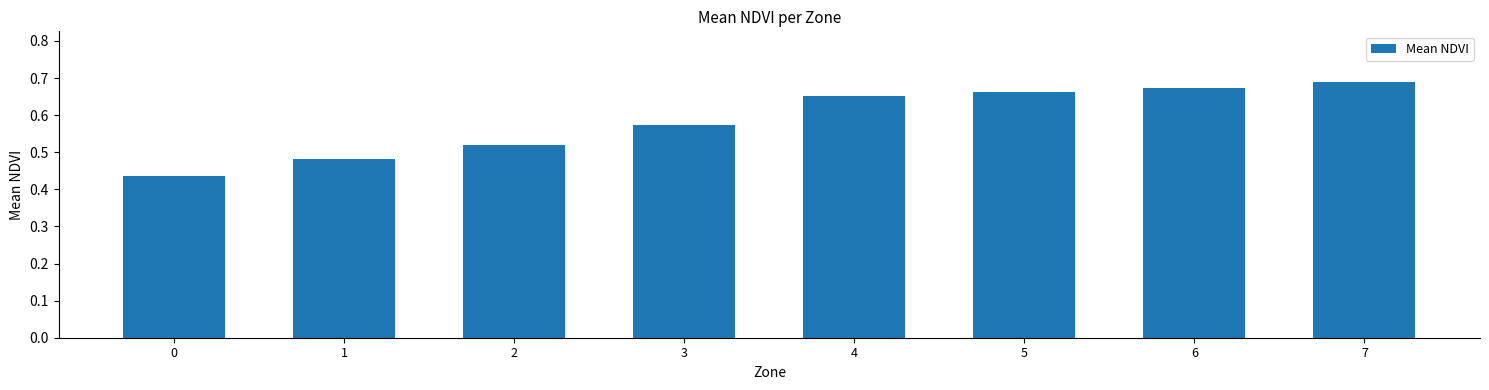

True or false: the data shows 1.1 at 6.

False